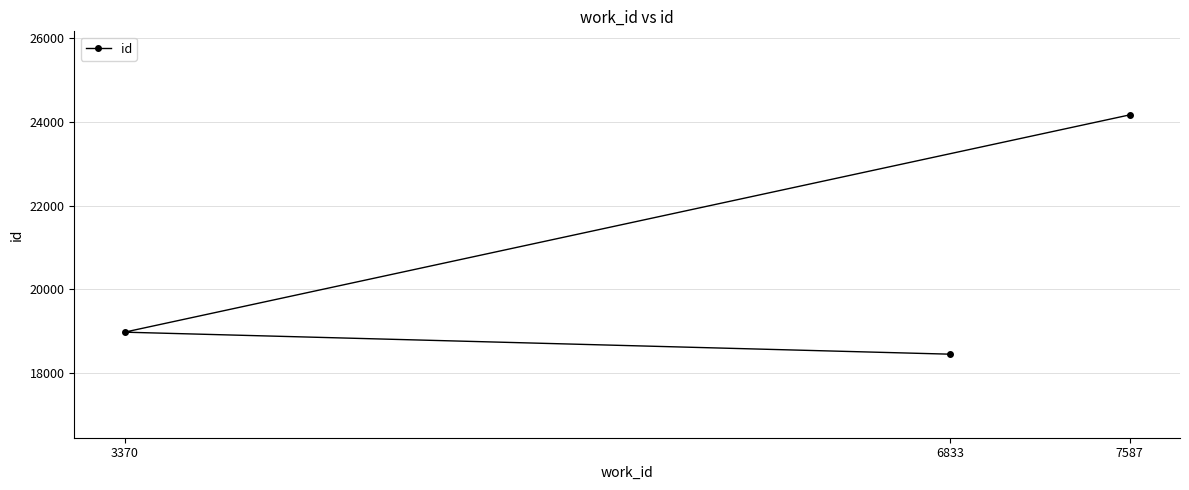

What is the value of the 3rd point from the left?

24170